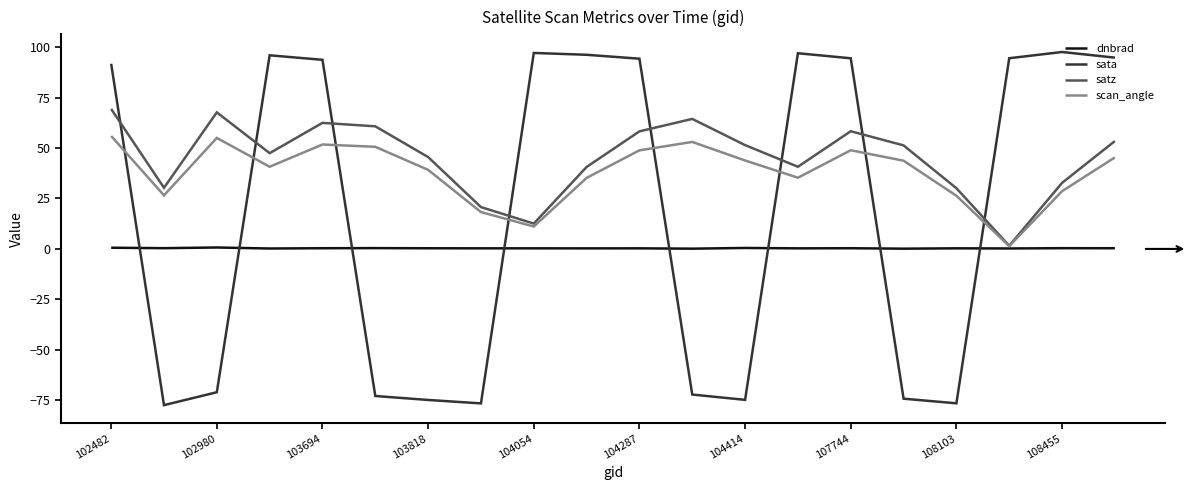

What is the highest value of the scan_angle series?

56.0